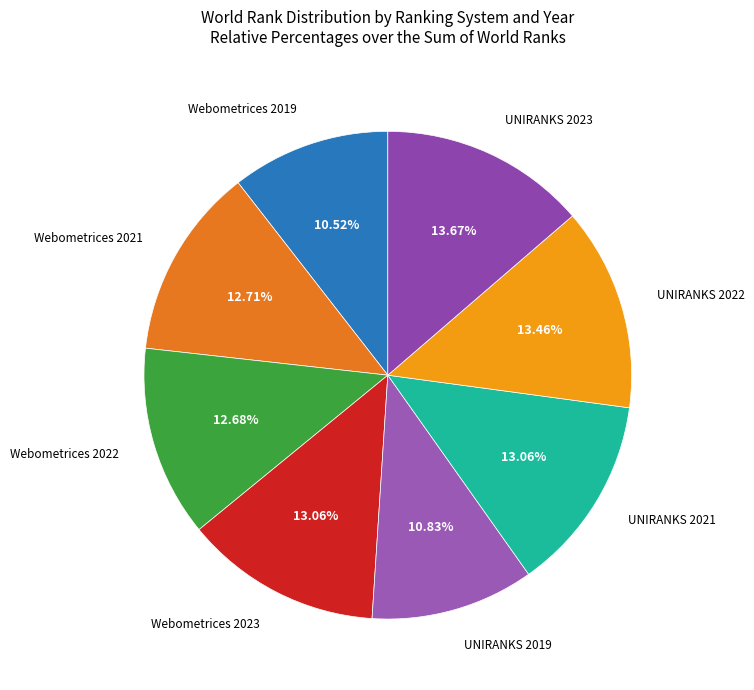

To the nearest percent, what is the average slice percentage?

12%